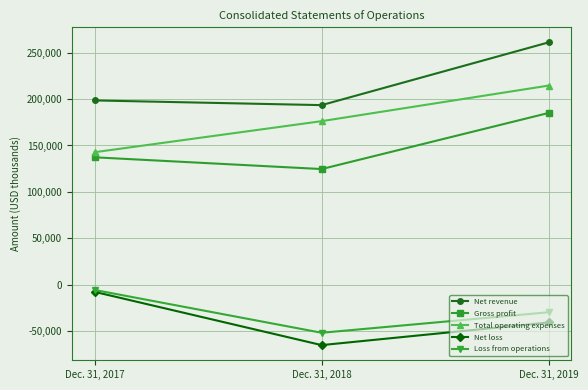

Is the value of Loss from operations at Dec. 31, 2019 greater than the value of Gross profit at Dec. 31, 2017?

No